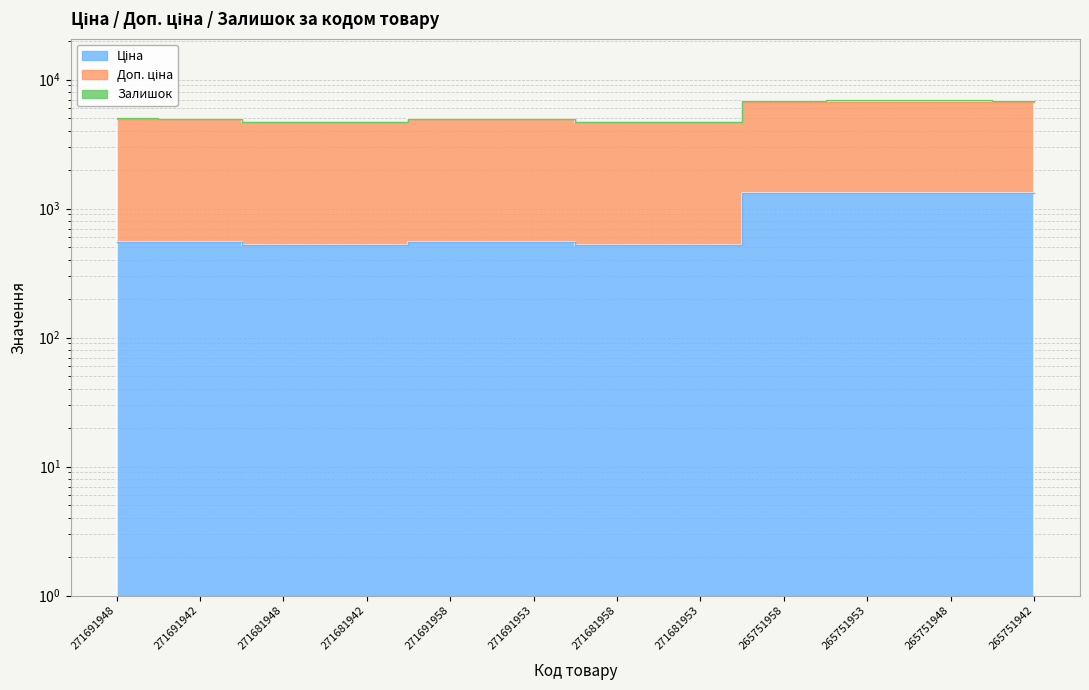

How many categories are shown in the chart?

12